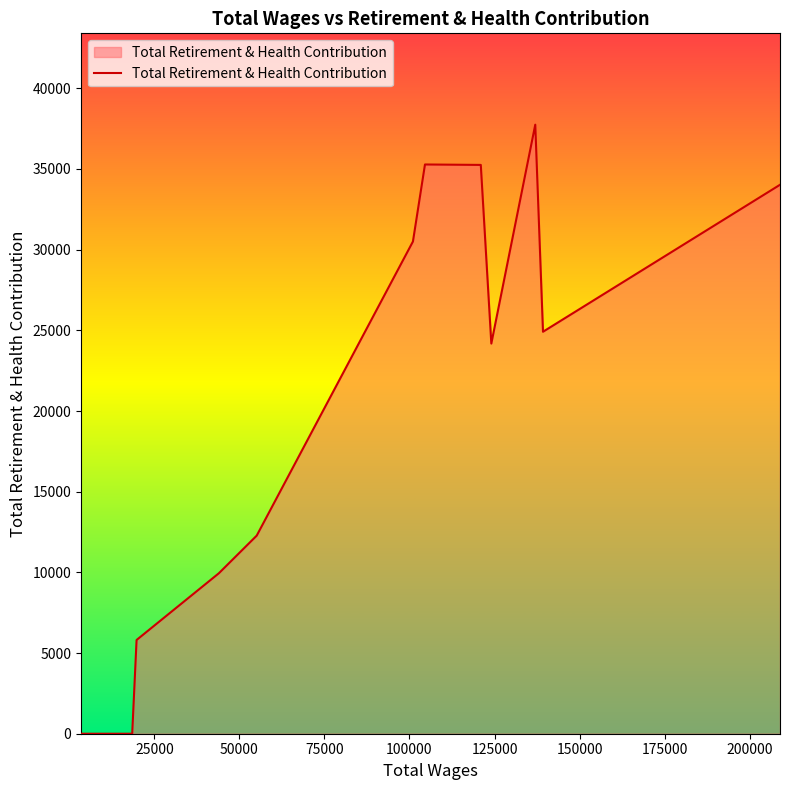

What is the maximum value shown in the chart?

37746